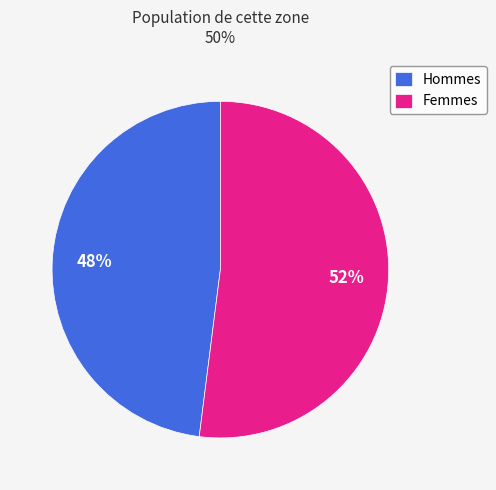

The Femmes slice represents 61% of the pie. True or false?

False